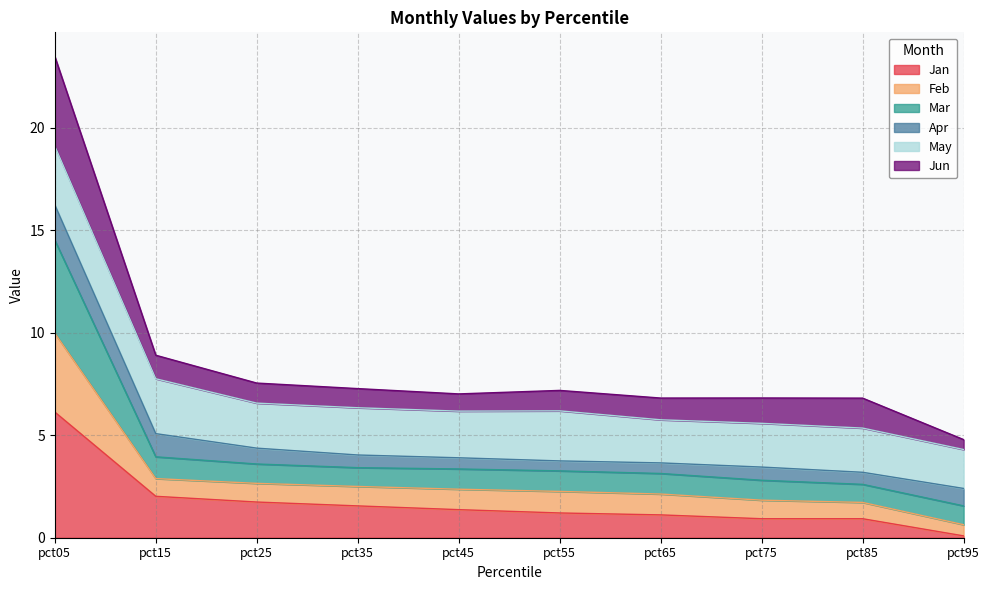

Which category has the highest value in the Jan series?

pct05